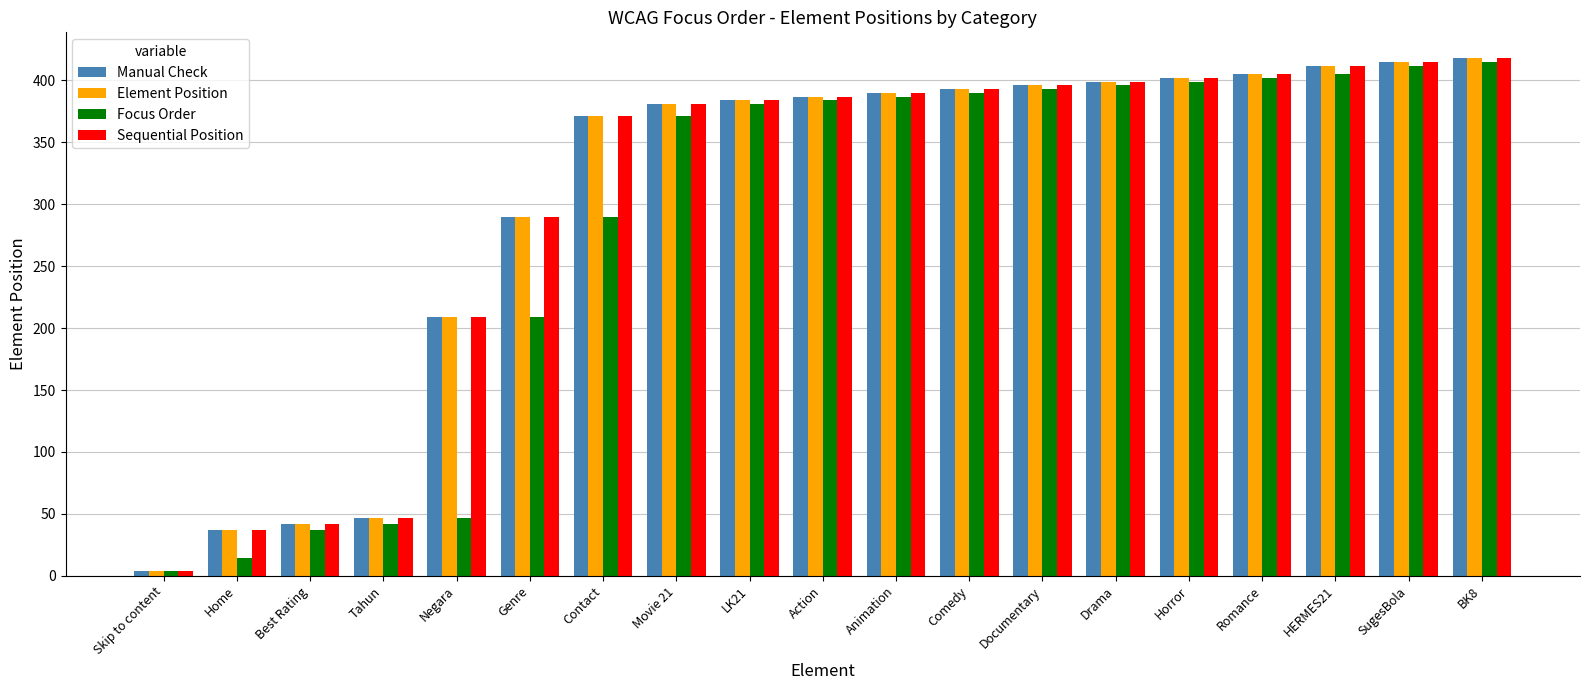

What is the difference between the second highest and minimum values in the Sequential Position series?

411